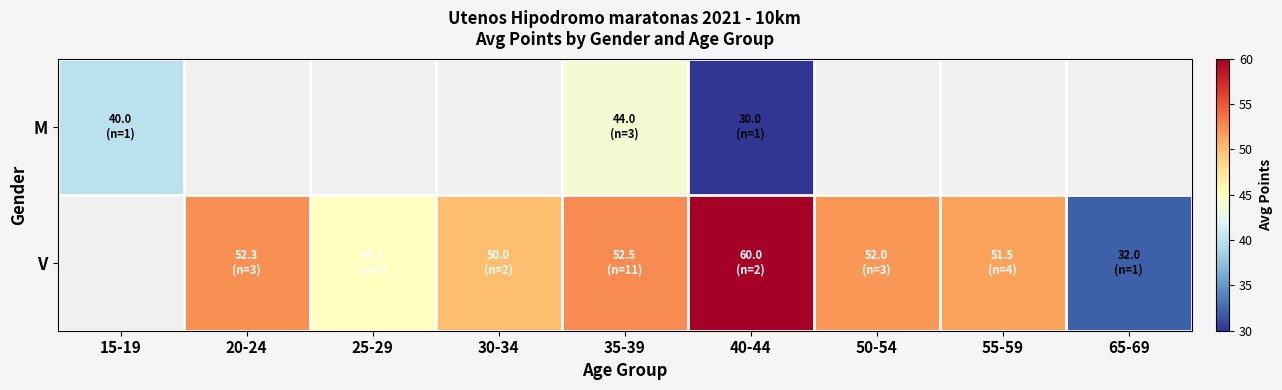

How many values in V are above zero?

8